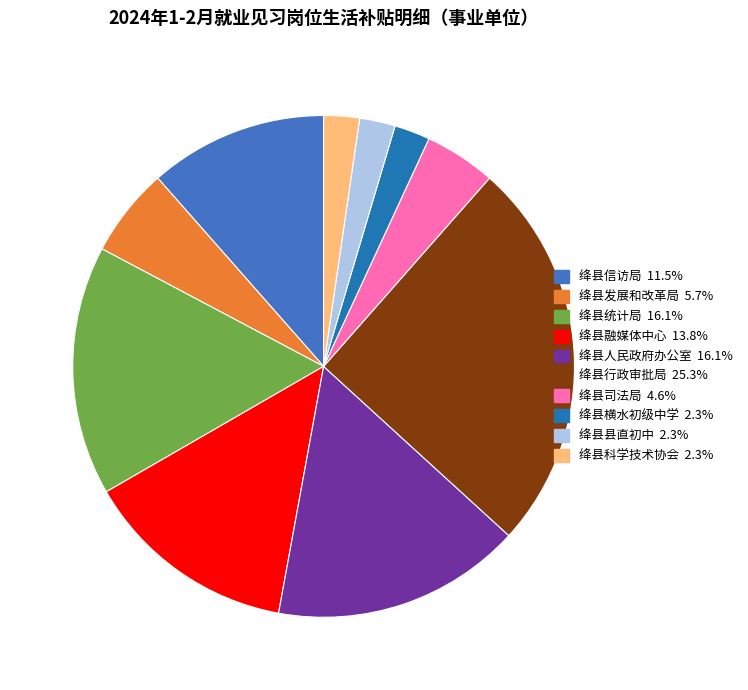

True or false: 绛县信访局 accounts for 11% of the total.

True